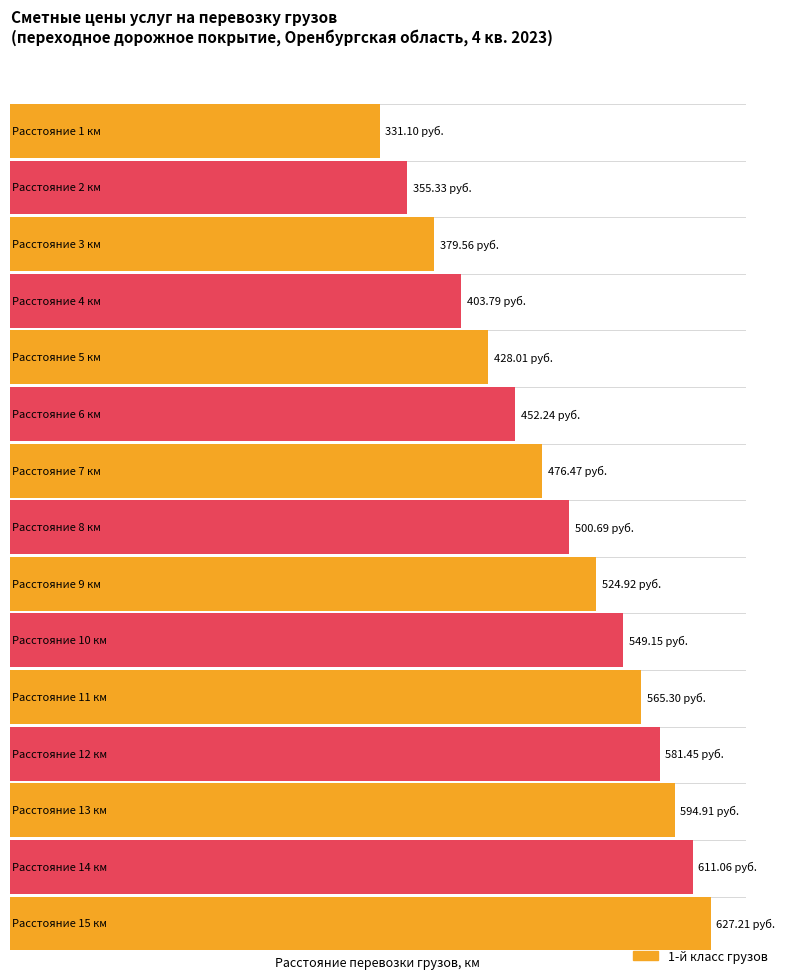

True or false: the data shows 594.9 at 13.

True